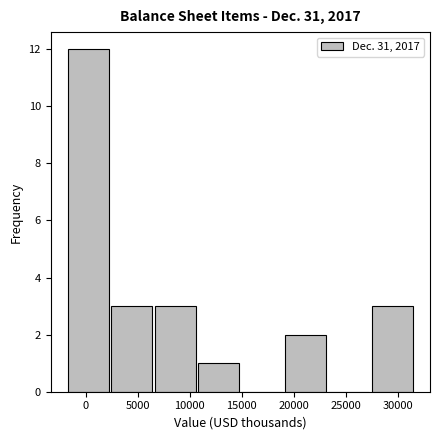

Reading left to right, list every bar in this chart as the range it spans on the x-axis followed by its height. Neither the bar edges nor the heights are printed on the chart, so give them approximately, as read against the axes.

-2000 to 2500: 12
2500 to 6500: 3
6500 to 10500: 3
10500 to 15000: 1
15000 to 19000: 0
19000 to 23000: 2
23000 to 27500: 0
27500 to 31500: 3